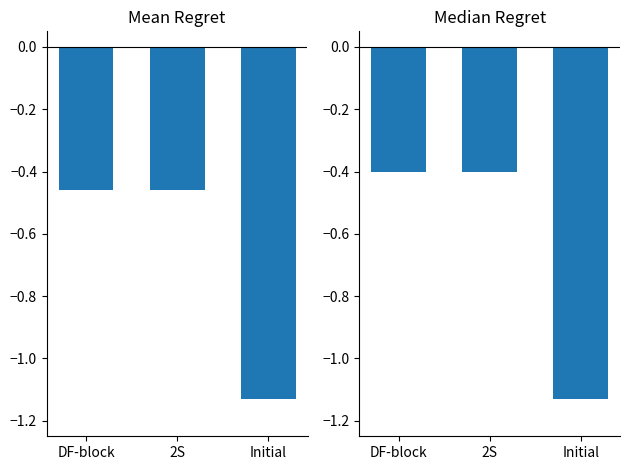

How many bars are there in total?

6